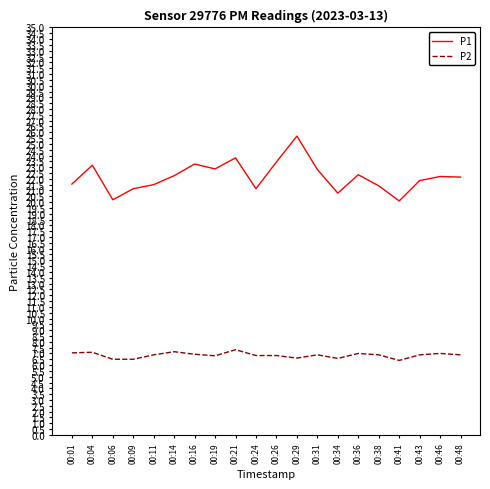

Which series has the largest range (max minus min)?

P1